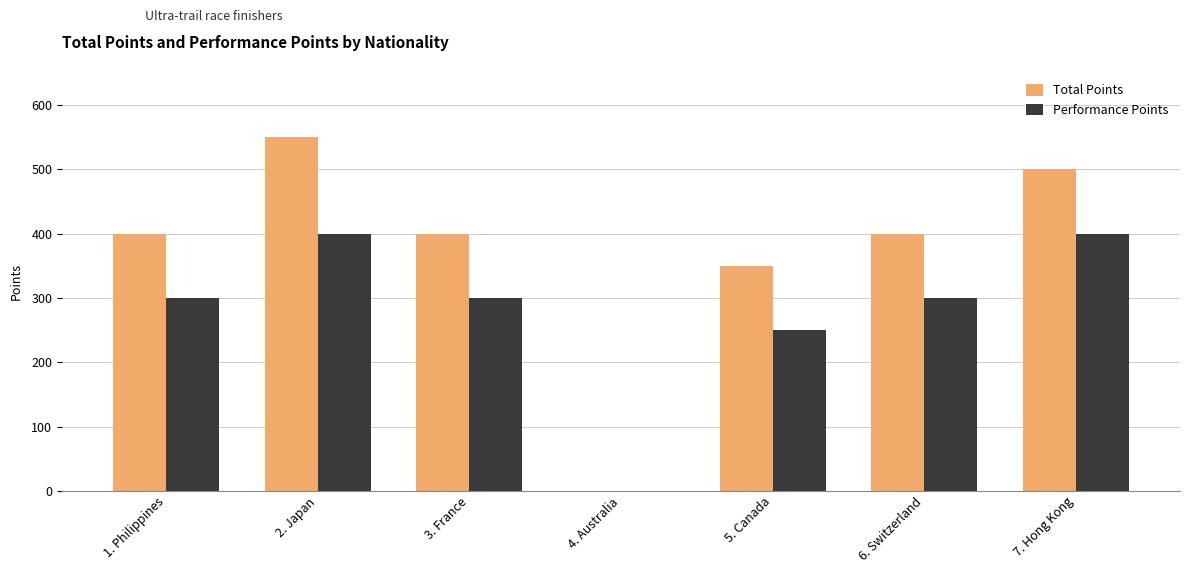

Which series has the largest total across all categories?

Total Points